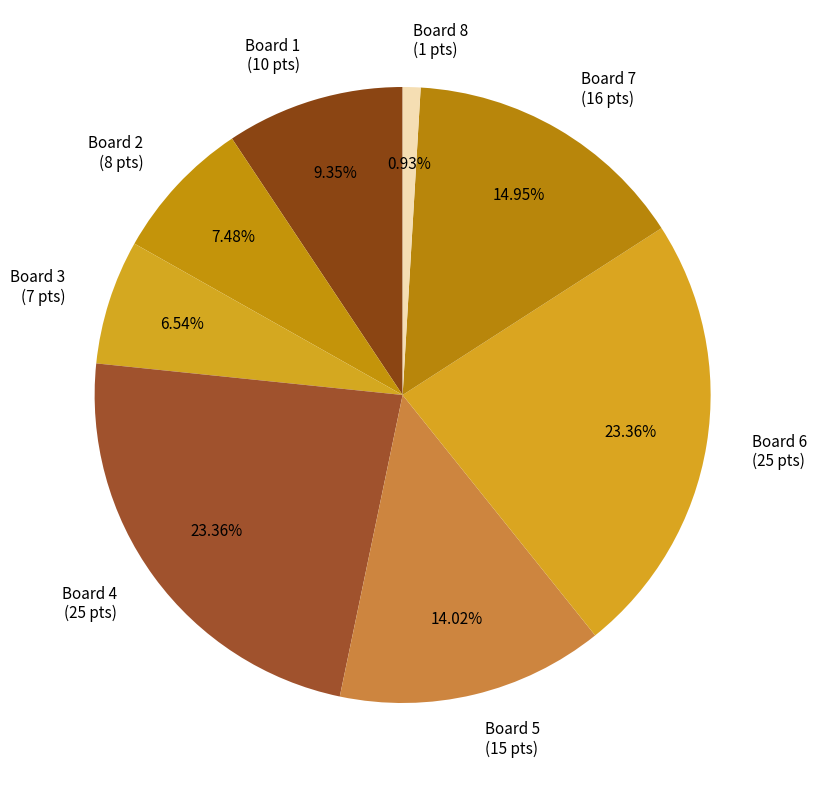

To the nearest percent, what percentage of the pie is Board 2?

7%